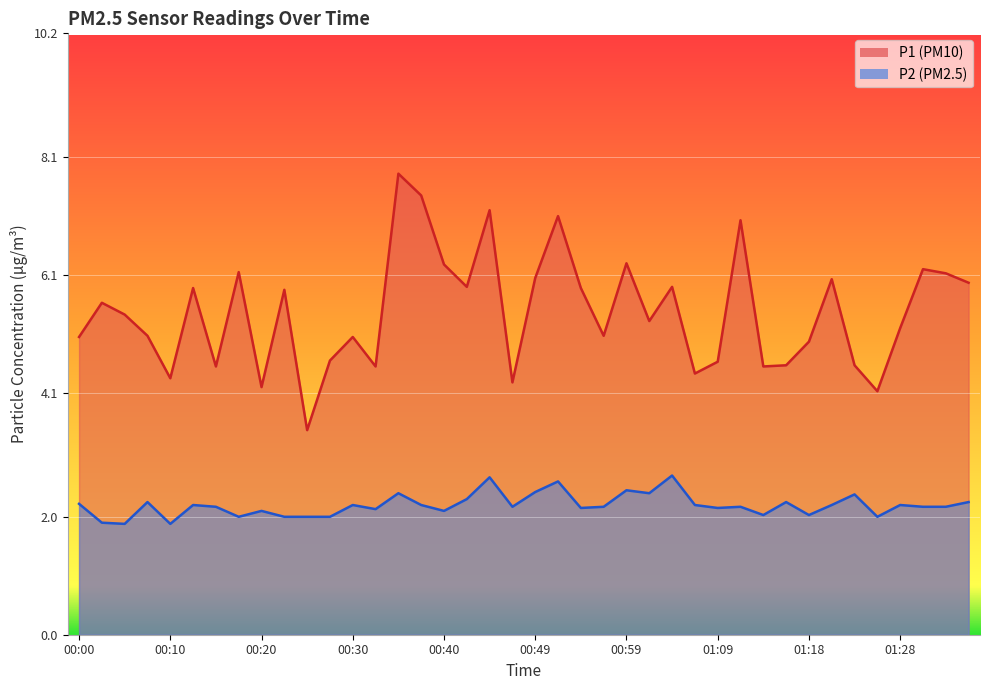

Which label corresponds to the smallest value in the chart?

00:05